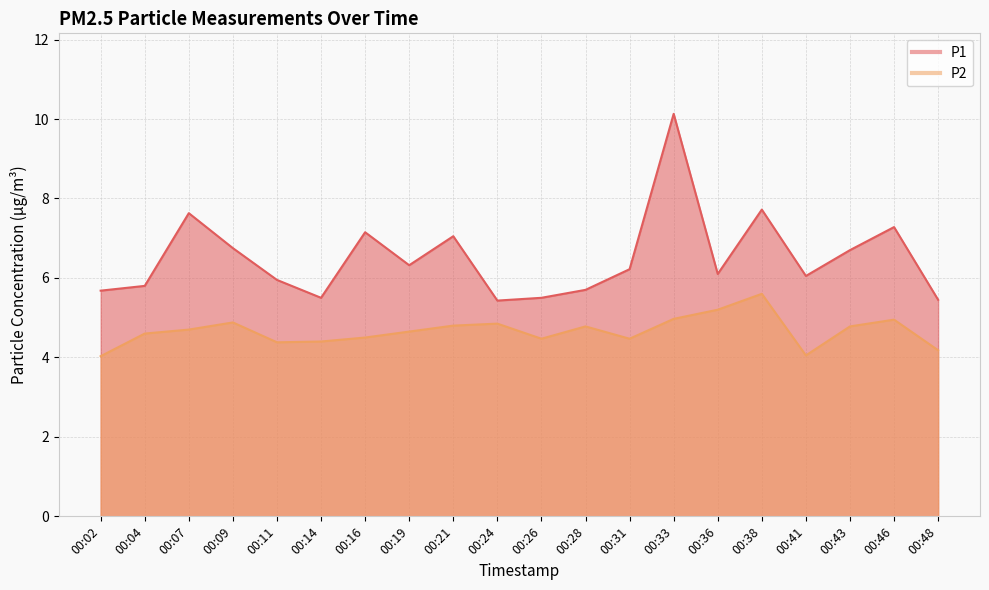

How many lines are shown in the chart?

2